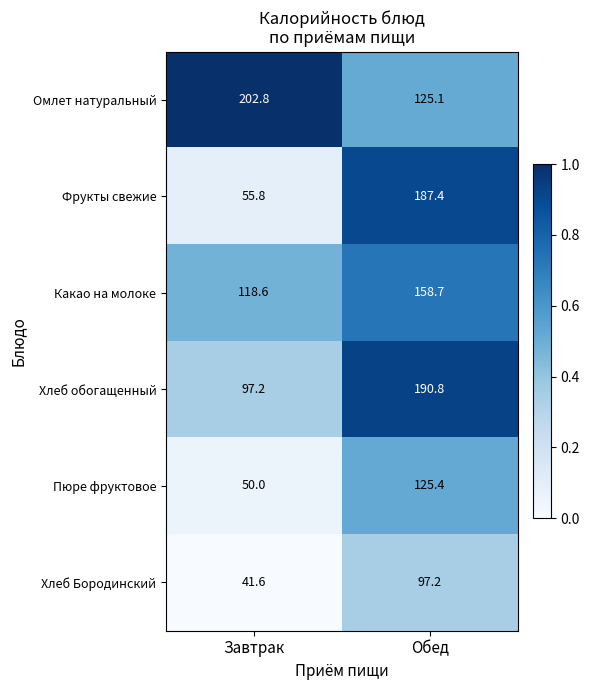

Reading left to right, extract all data points from this chart.

Омлет натуральный: Завтрак=202.8	Обед=125.1
Фрукты свежие: Завтрак=55.8	Обед=187.4
Какао на молоке: Завтрак=118.6	Обед=158.7
Хлеб обогащенный: Завтрак=97.2	Обед=190.8
Пюре фруктовое: Завтрак=50.0	Обед=125.4
Хлеб Бородинский: Завтрак=41.6	Обед=97.2